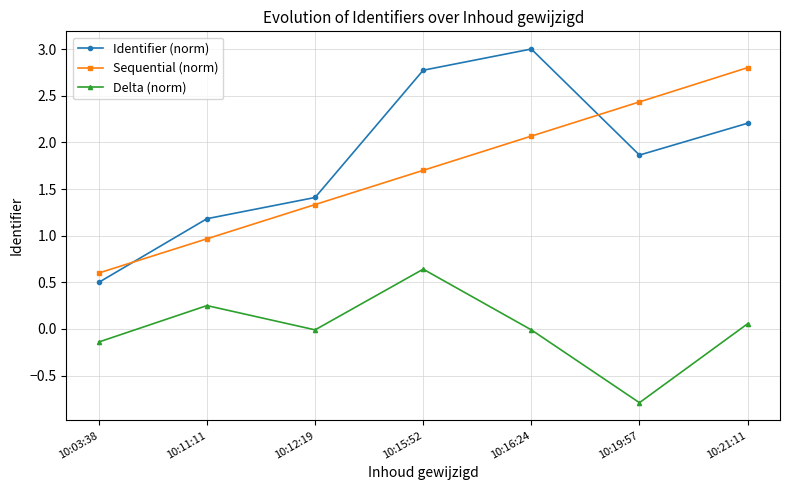

Read the Identifier (norm) value at 10:12:19.

1.4